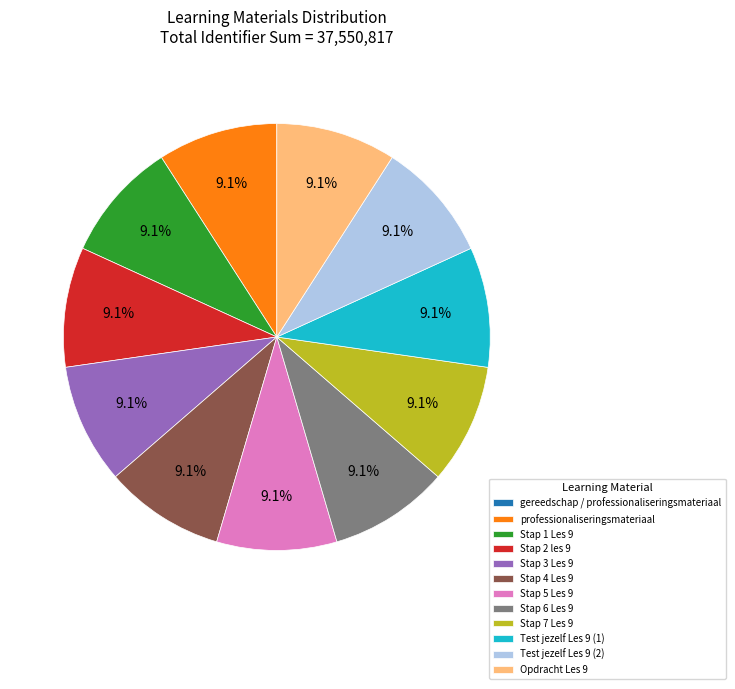

What portion of the pie excludes Opdracht Les 9?

90.9%